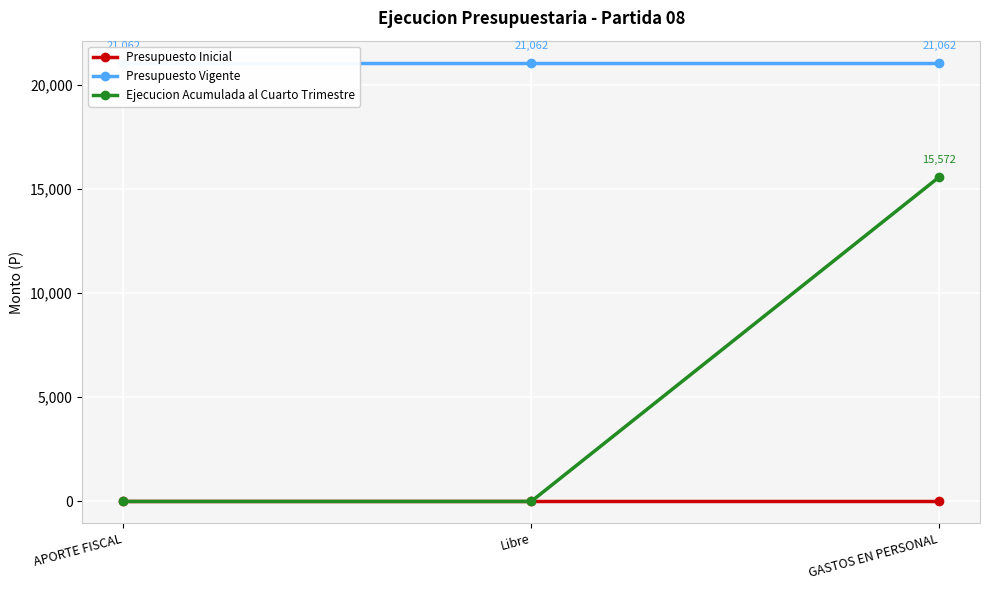

Is it true that Ejecucion Acumulada al Cuarto Trimestre equals 0 at APORTE FISCAL?

True